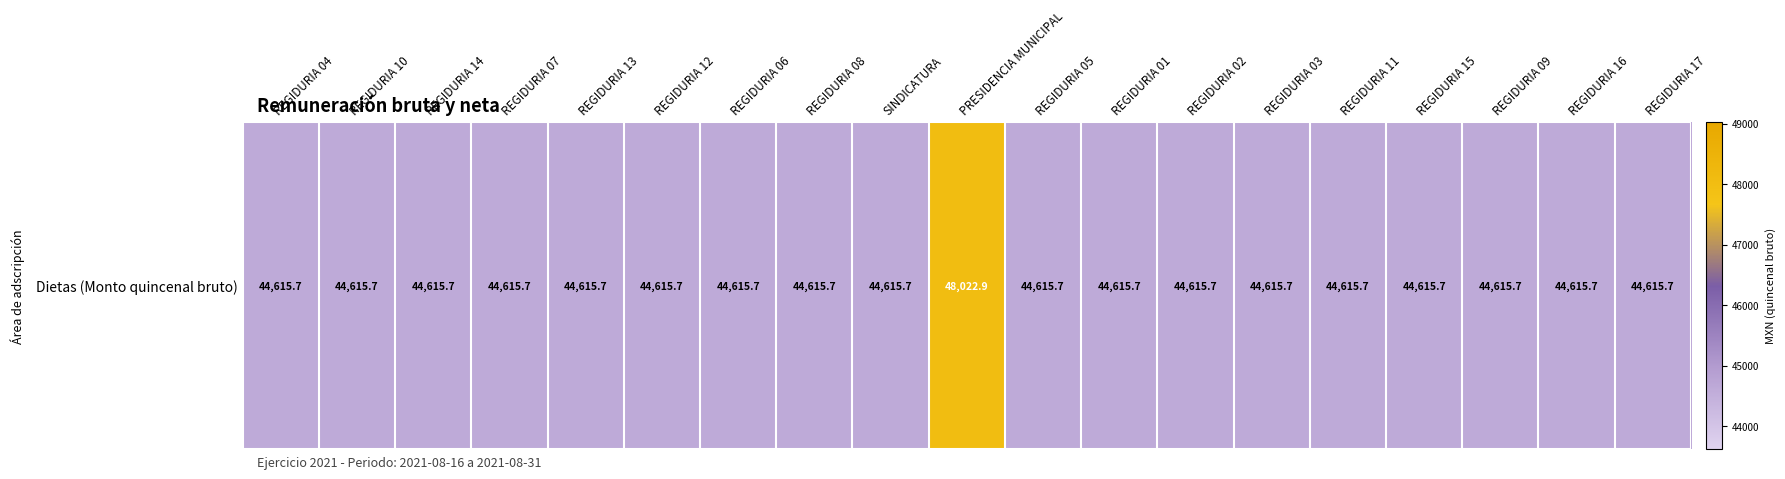

True or false: the data shows 18027.3 at REGIDURIA 03.

False